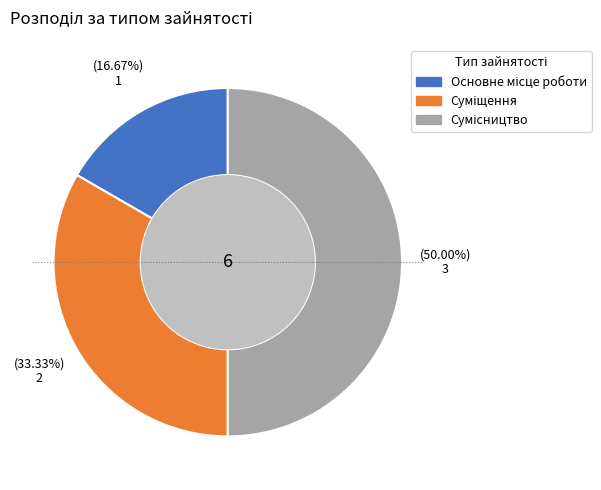

True or false: Сумісництво accounts for 50% of the total.

True